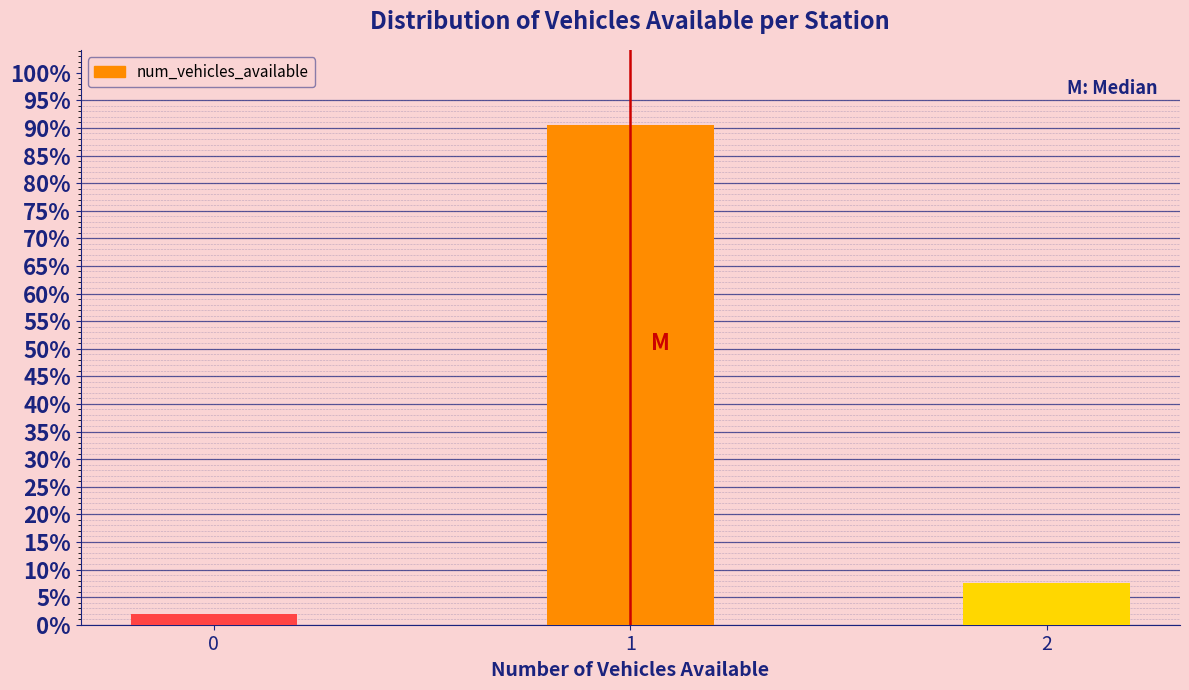

Reading right to left, what are all the values shown in this chart?

2=7.5	1=90.6	0=1.9